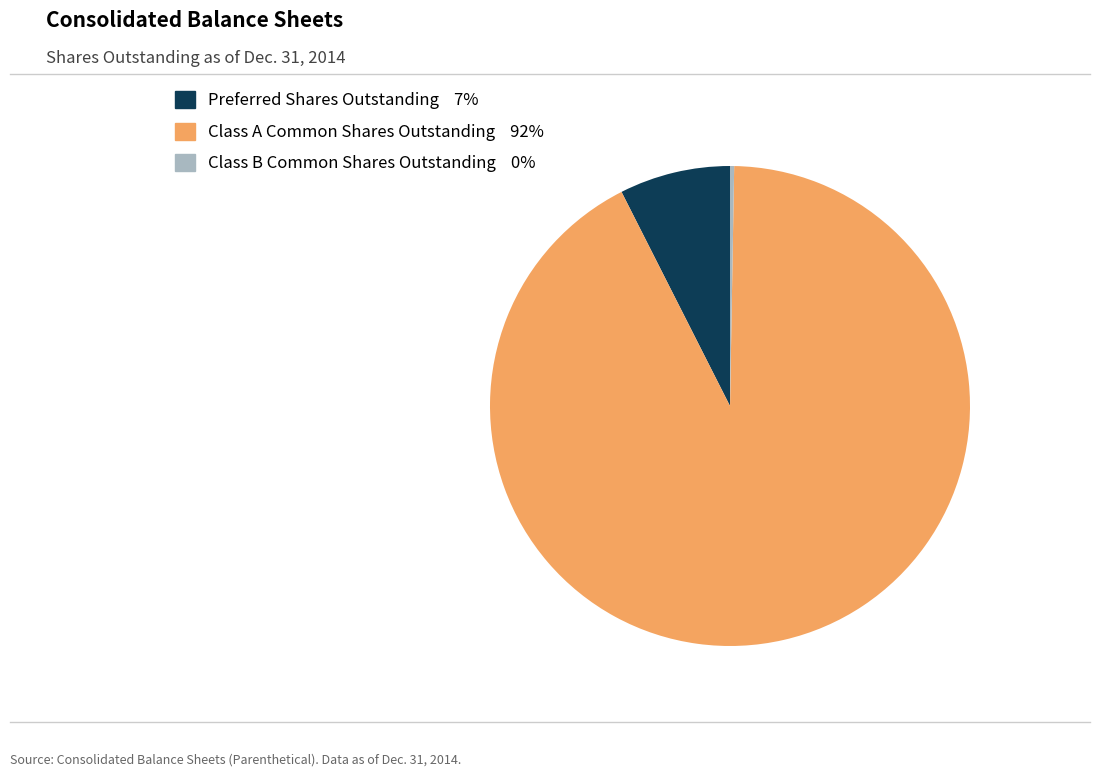

Combined, do Preferred Shares Outstanding and Class A Common Shares Outstanding account for over 50%?

Yes